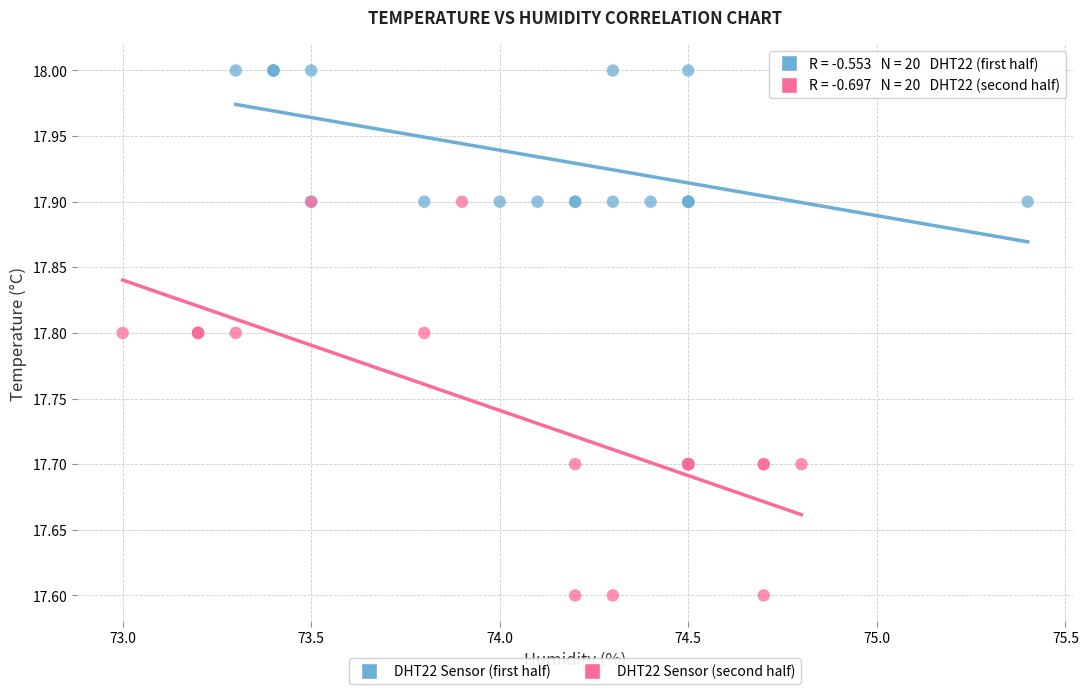

What are all the series names shown in the legend?

DHT22 Sensor (first half), DHT22 Sensor (second half)